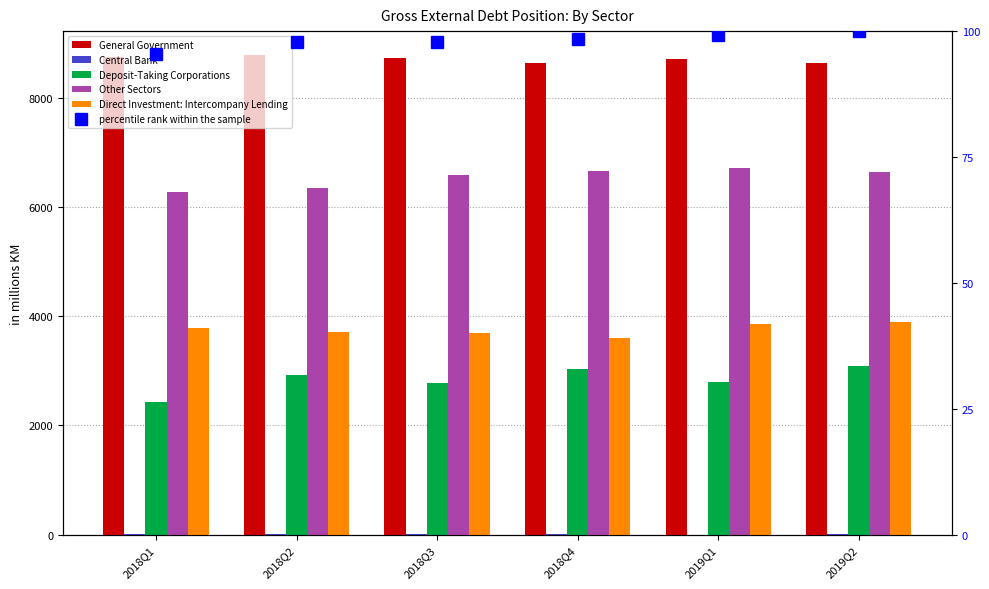

What is the difference between the second highest and minimum values in the Direct Investment: Intercompany Lending series?

262.7